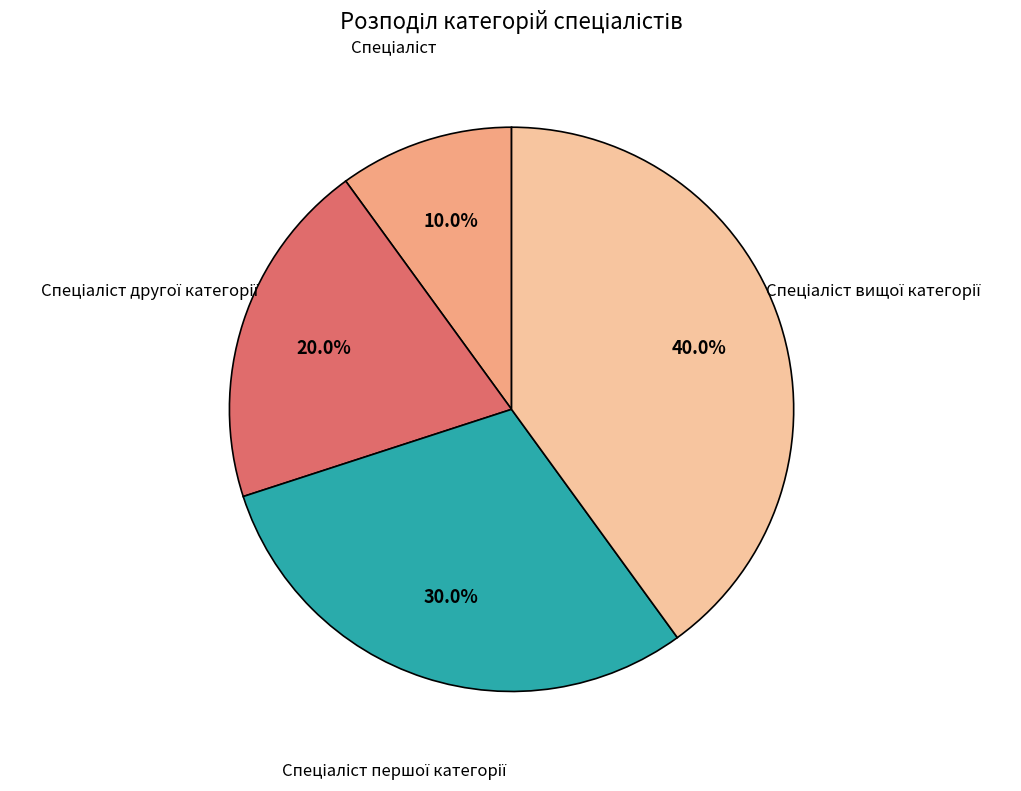

Is there a majority slice in this chart?

No